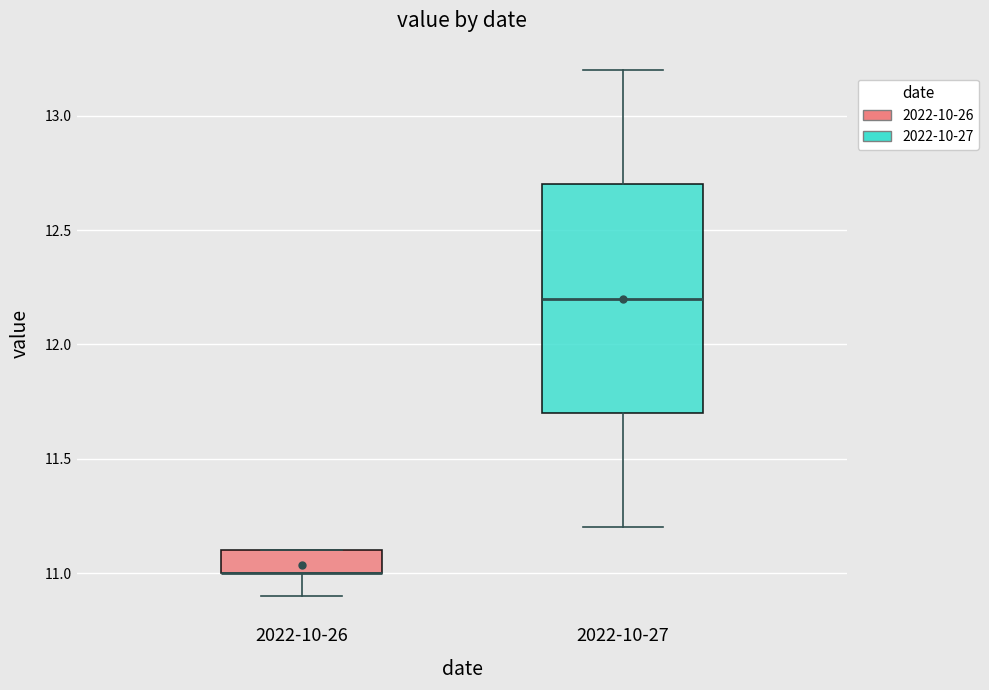

Where is the lower edge of the box for 2022-10-27 on the y-axis? The values are not printed on the chart, so give them approximately, as read against the axis.

11.7